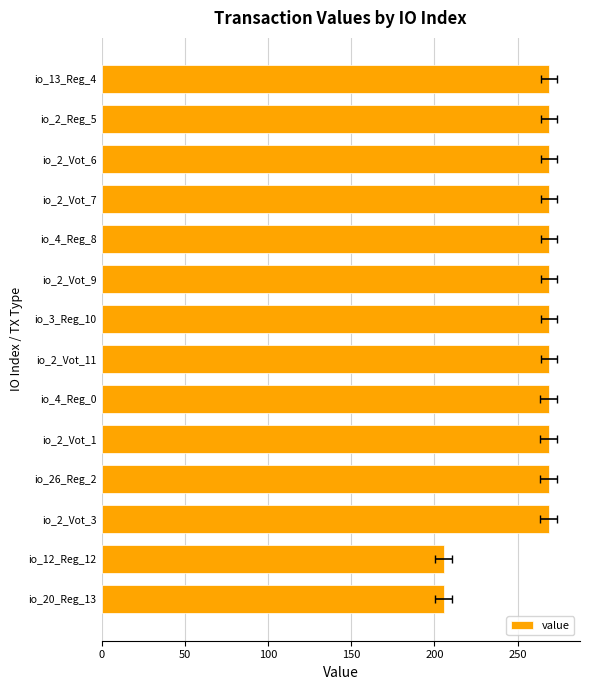

What position from the left is io_4_Reg_0?

9